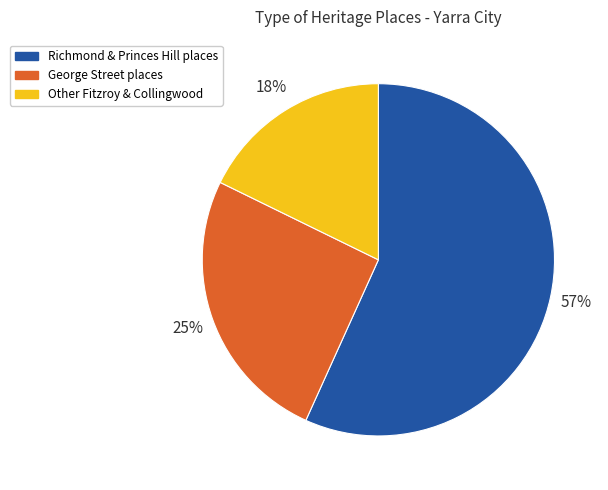

What is the largest slice in the pie chart?

Richmond & Princes Hill places